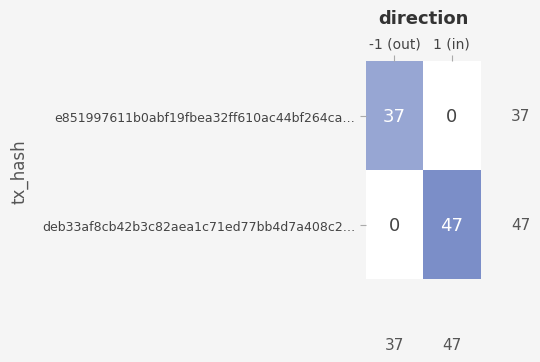

What is the average value of the deb33af8cb42b3c82aea1c71ed77bb4d7a408c2 series?

24